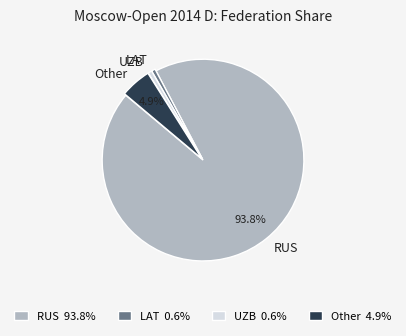

Does any single category account for the majority?

Yes